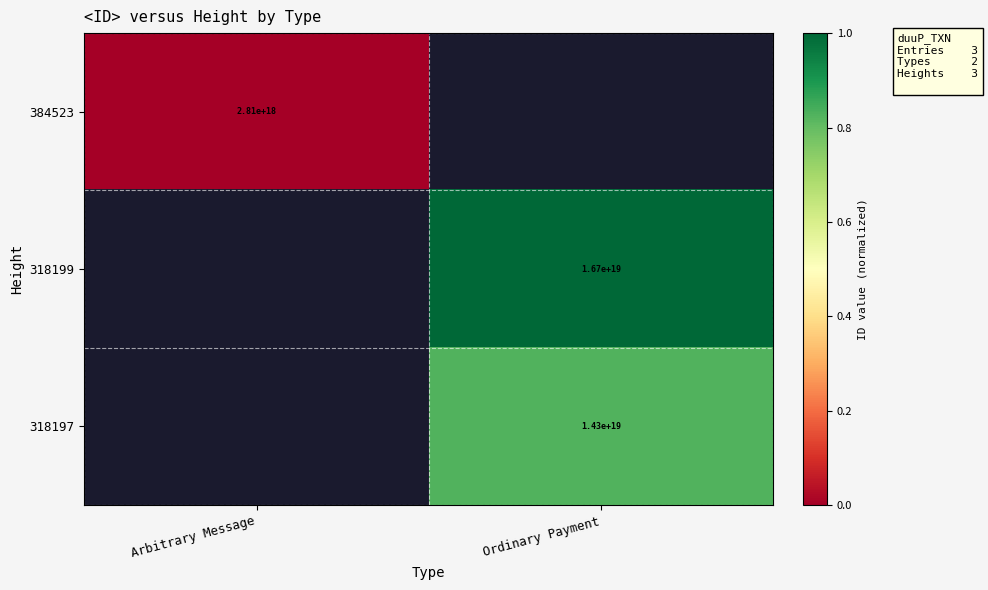

The 318197 series shows 14300000000000000000 at Ordinary Payment. True or false?

True